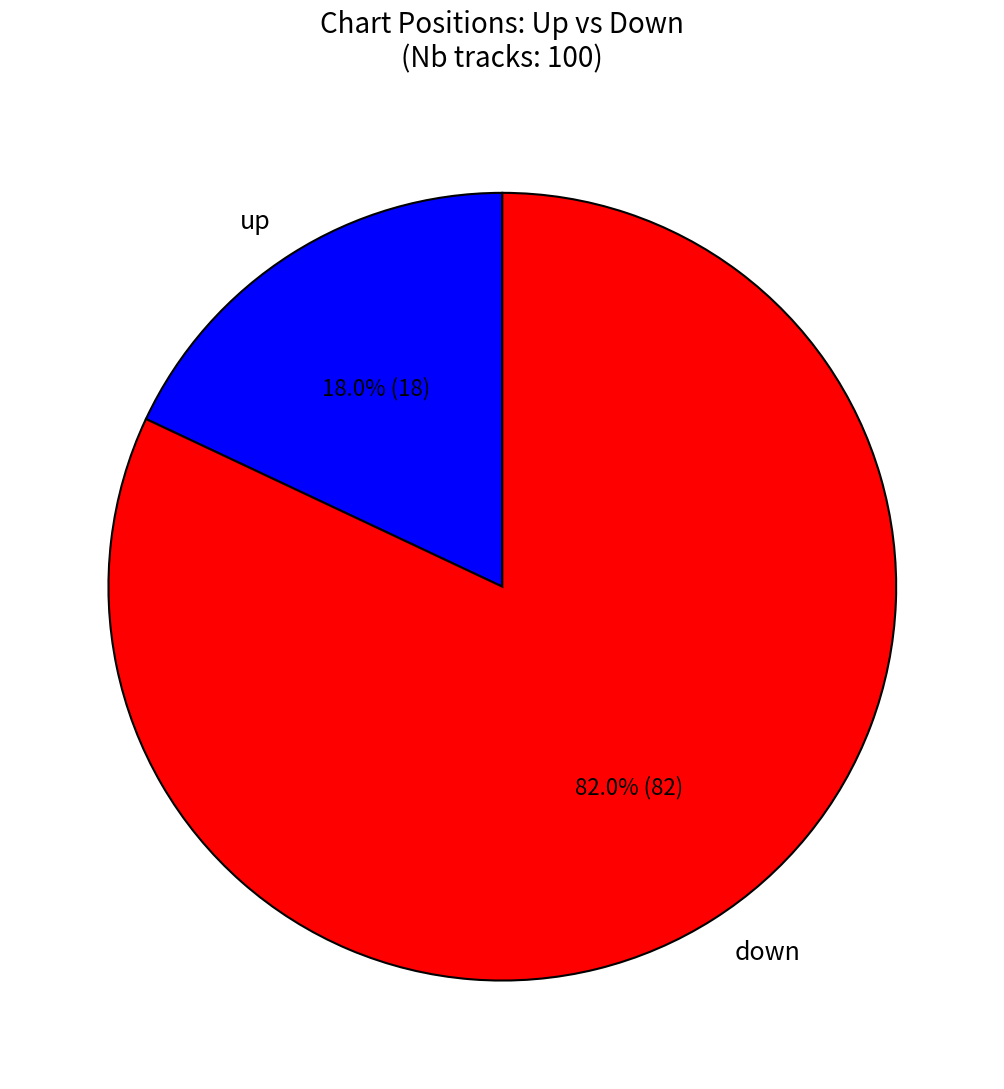

Approximately how many times larger is the value at down compared to up?

4.6